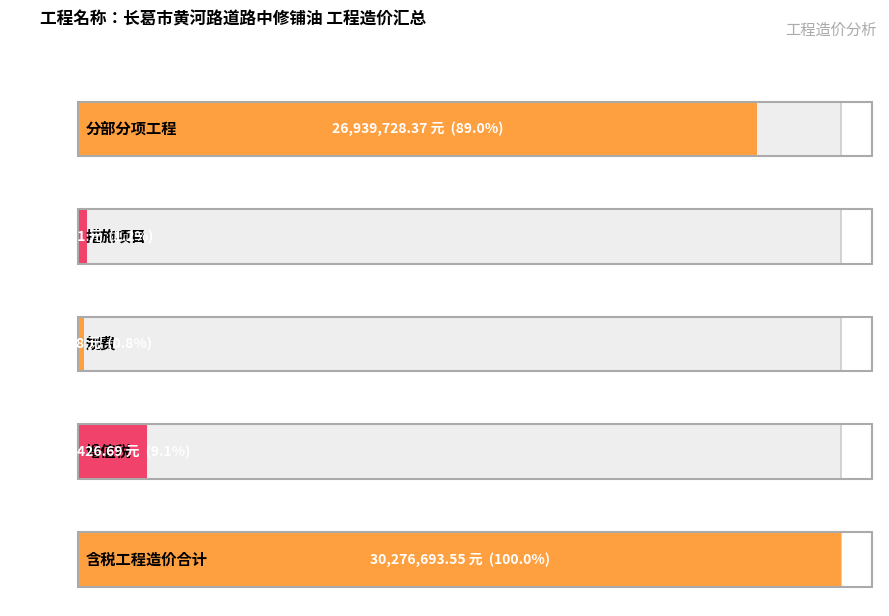

List the labels in order of value, largest first.

含税工程造价合计, 分部分项工程, 增值税, 措施项目, 规费